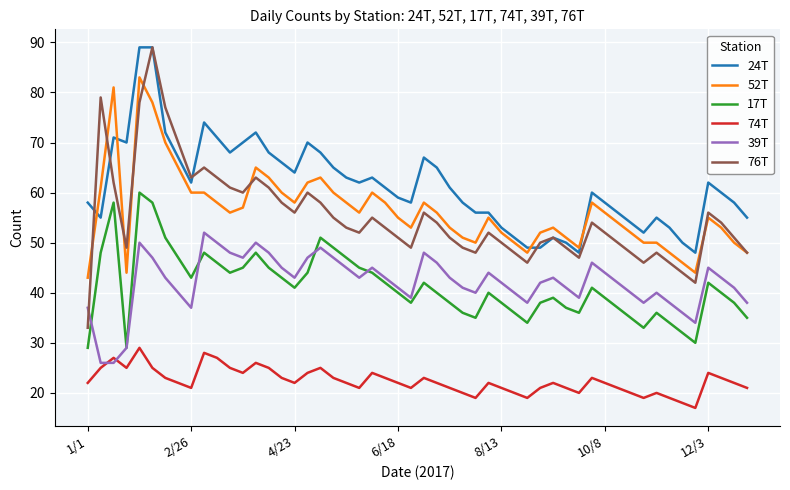

What is the lowest value of the 76T series?

33